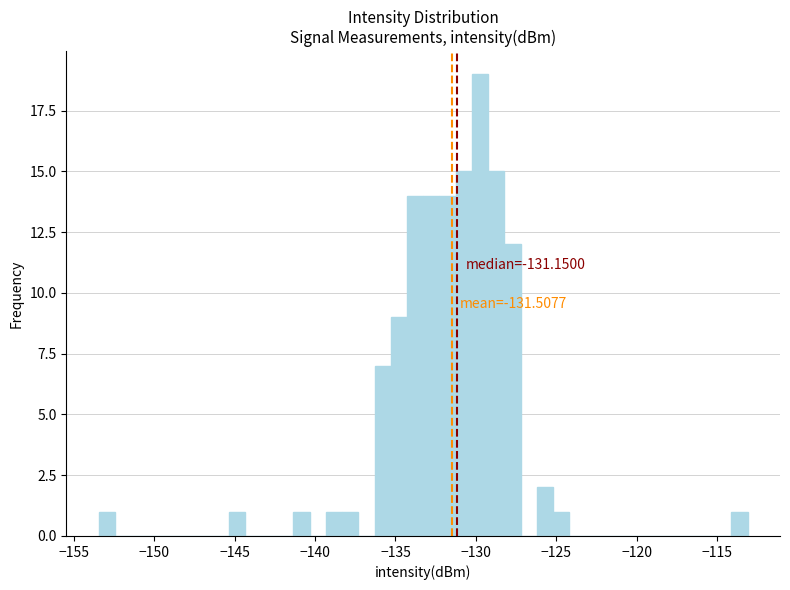

Around what value on the x-axis is the tallest bar? Give the approximate position of its centre, as read against the axis.

-129.5